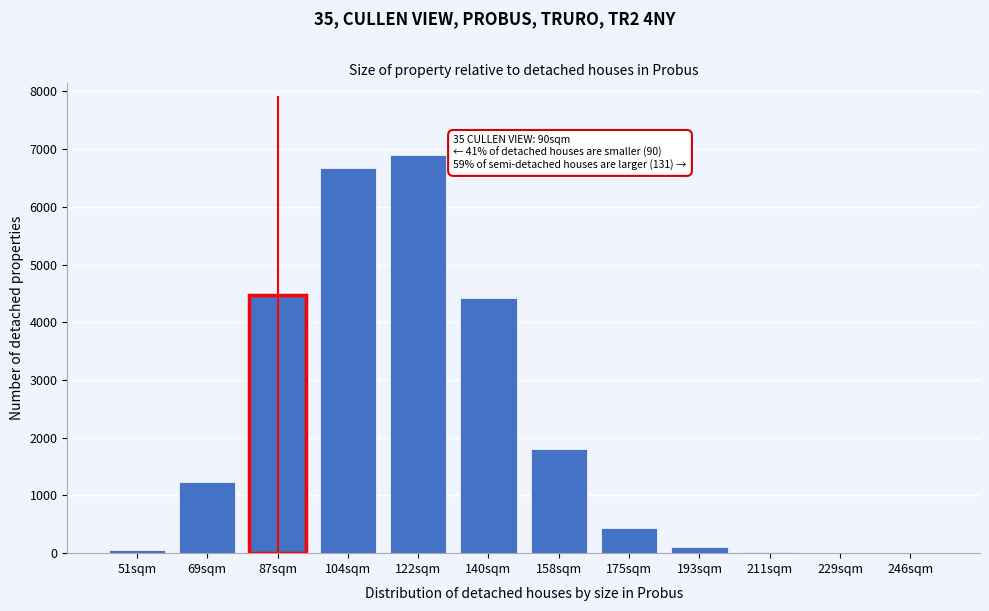

Is it true that the value at 69sqm is 1238?

True